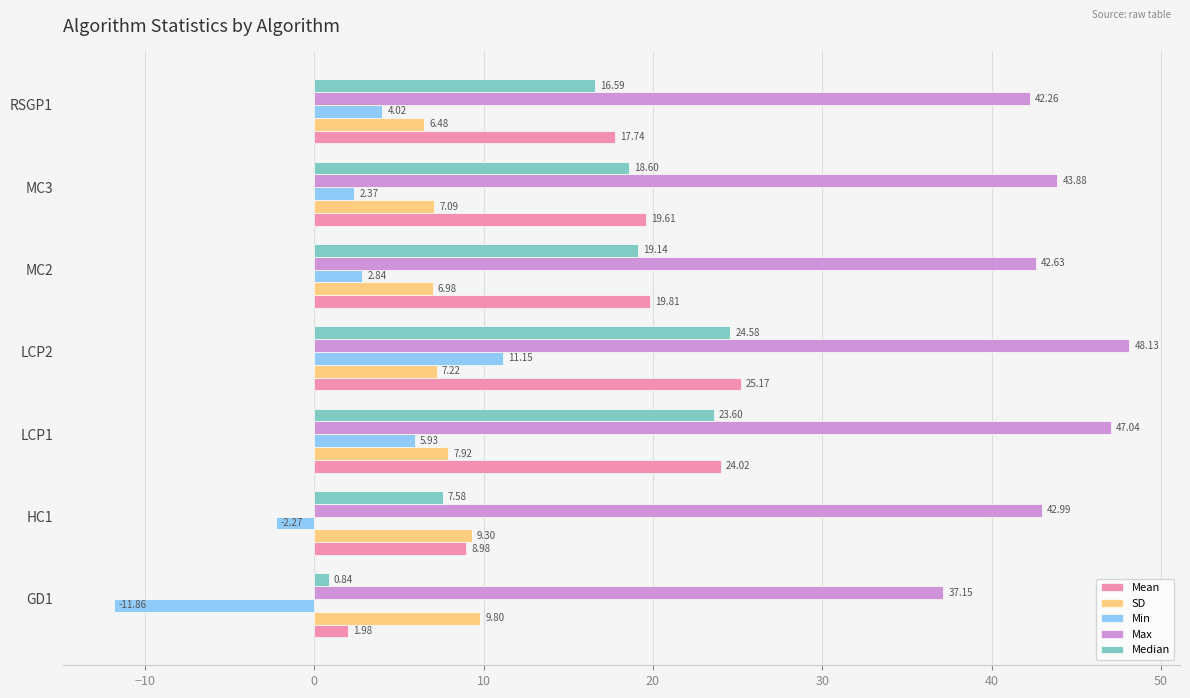

What is the difference between the highest and lowest values at LCP2?

40.9